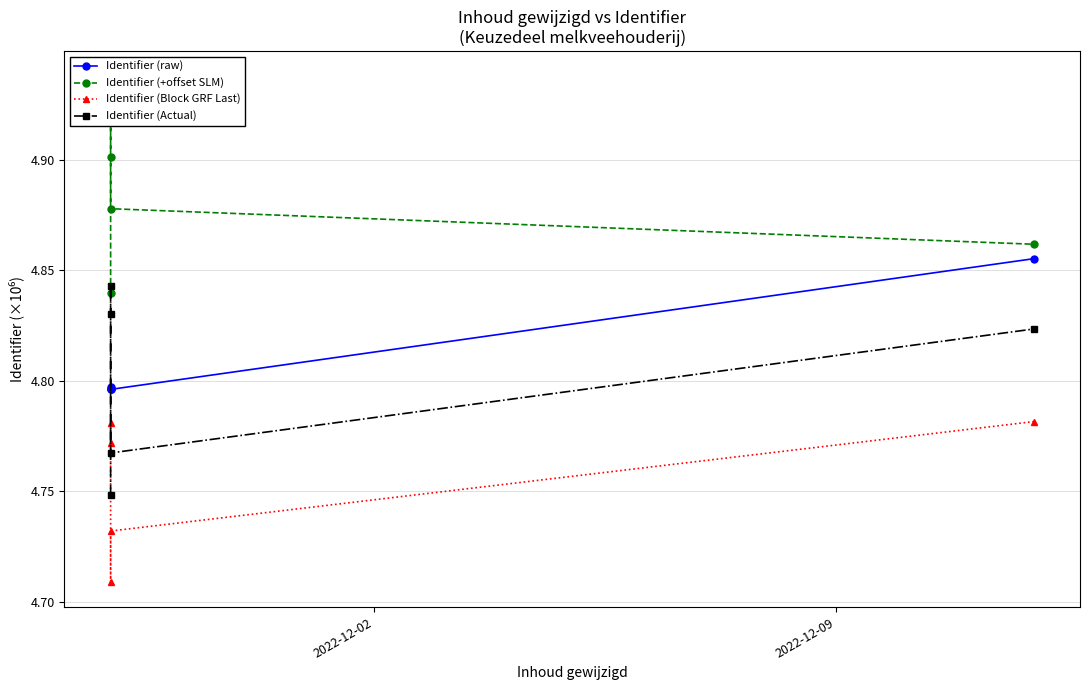

How many Identifier (raw) values are between 4 and 5?

5